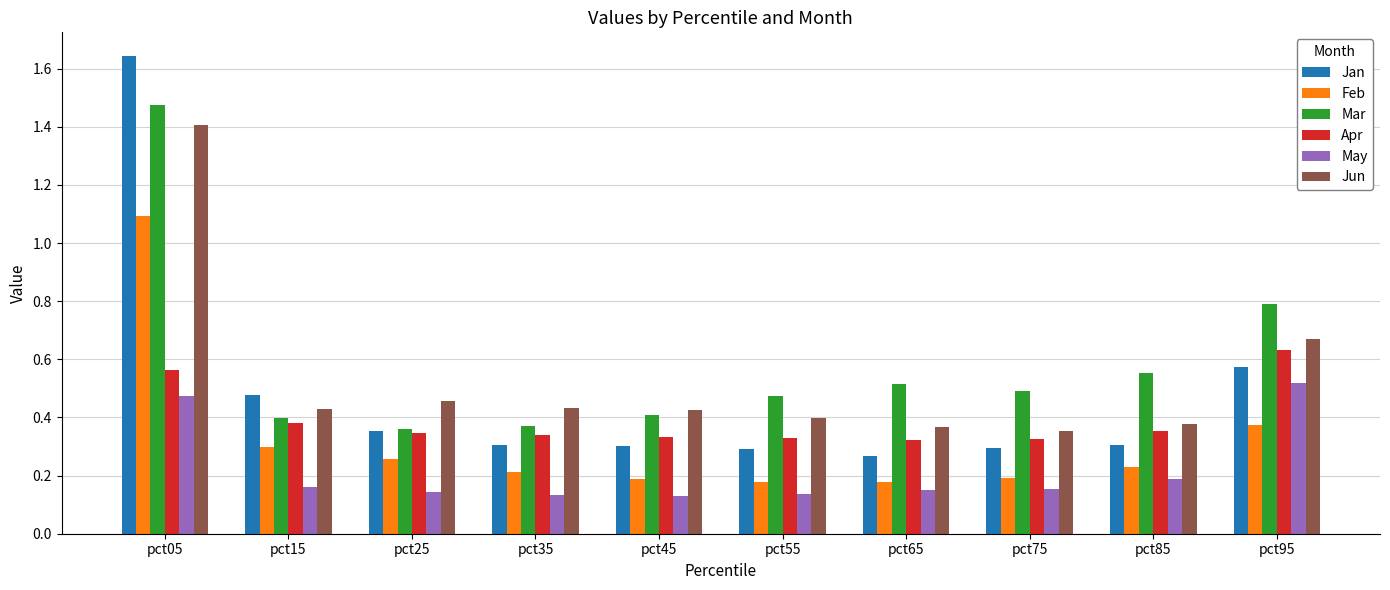

What is the sum of all May values?

2.2